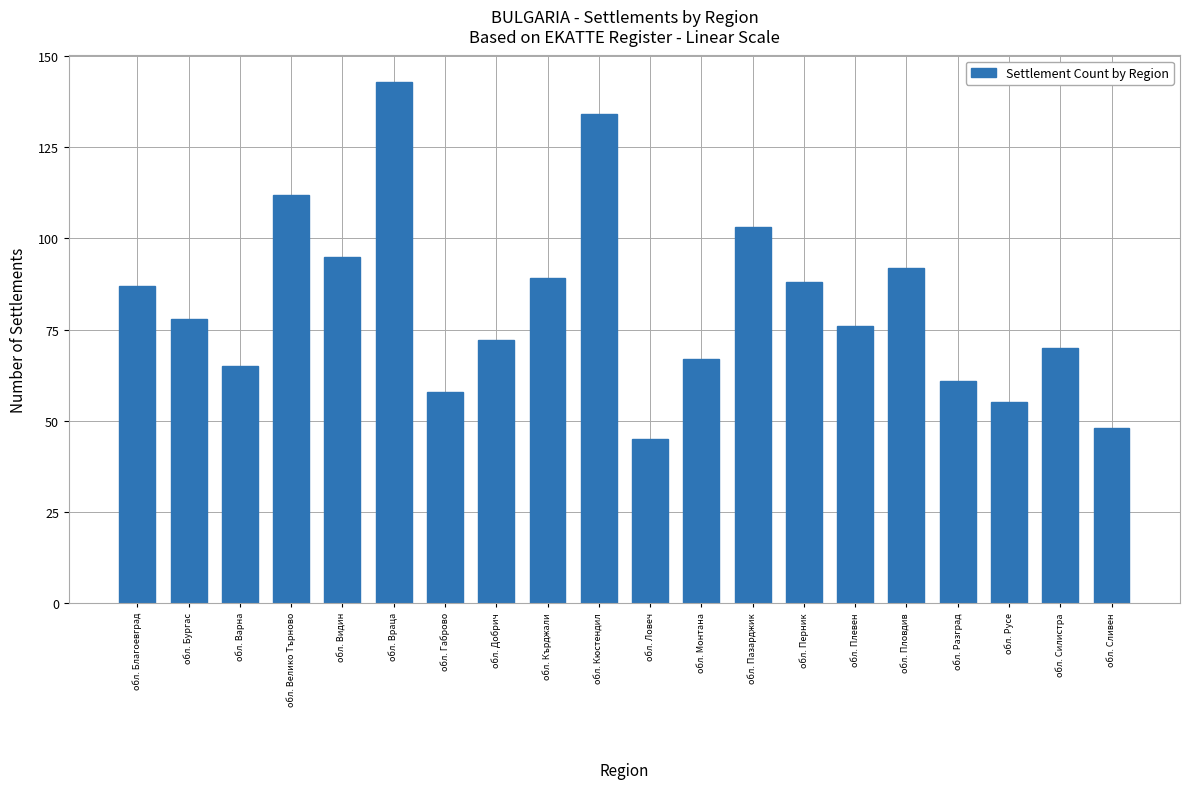

Reading left to right, extract all data points from this chart.

87	78	65	112	95	143	58	72	89	134	45	67	103	88	76	92	61	55	70	48